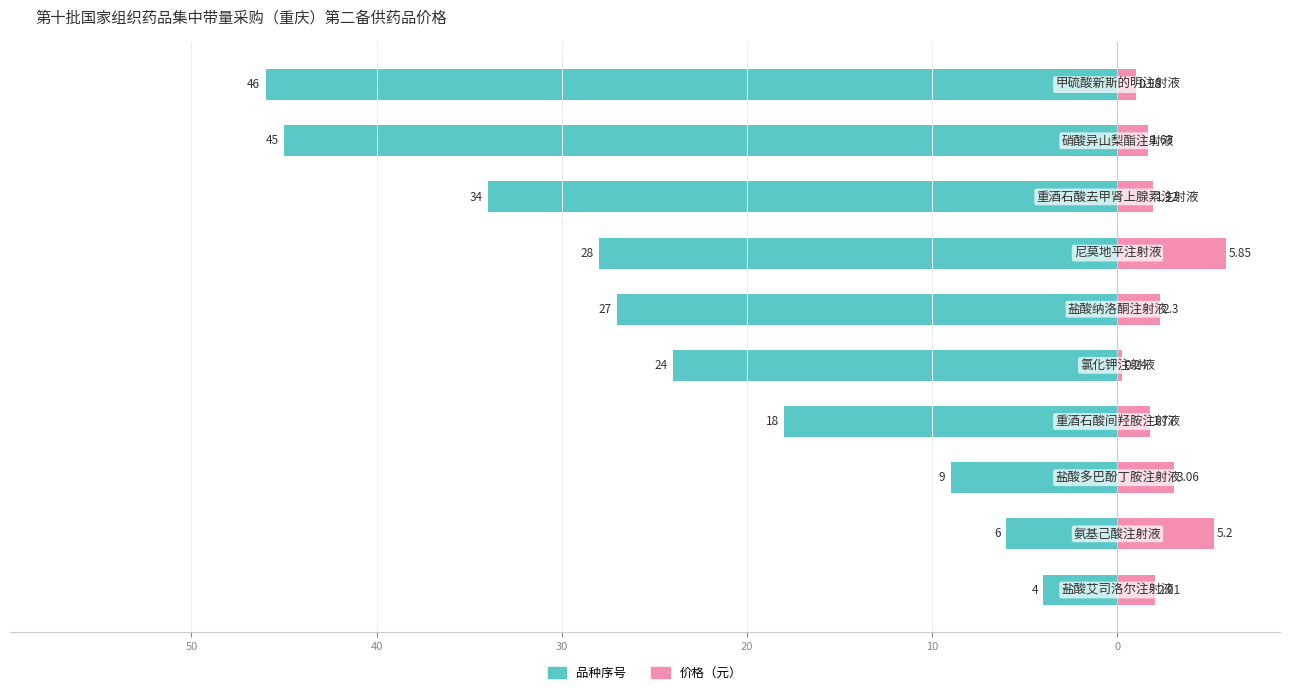

True or false: 价格（元） has a value of 0.4 at 60.

False